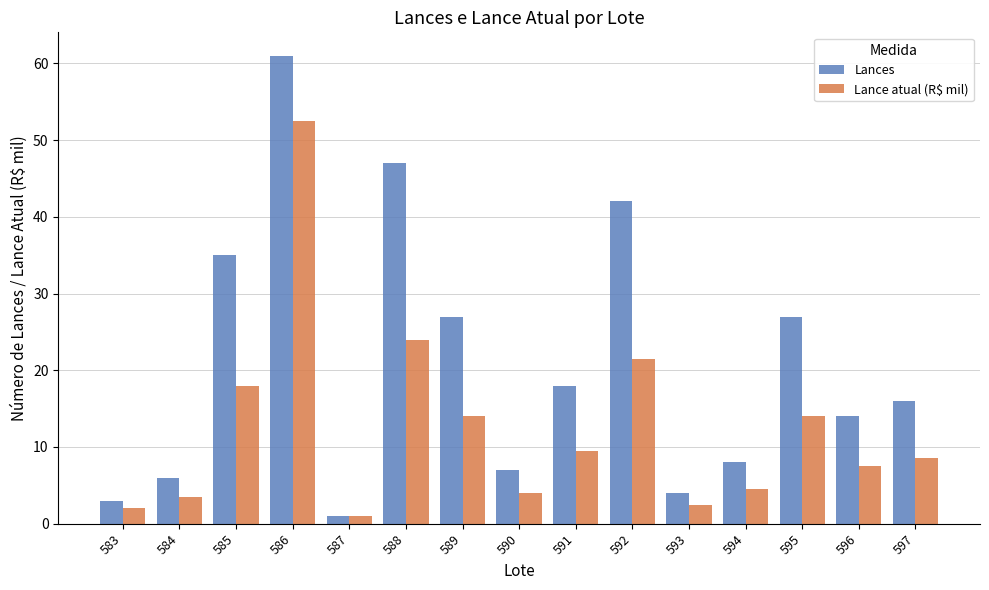

True or false: Lances has a value of 8.0 at 594.

True